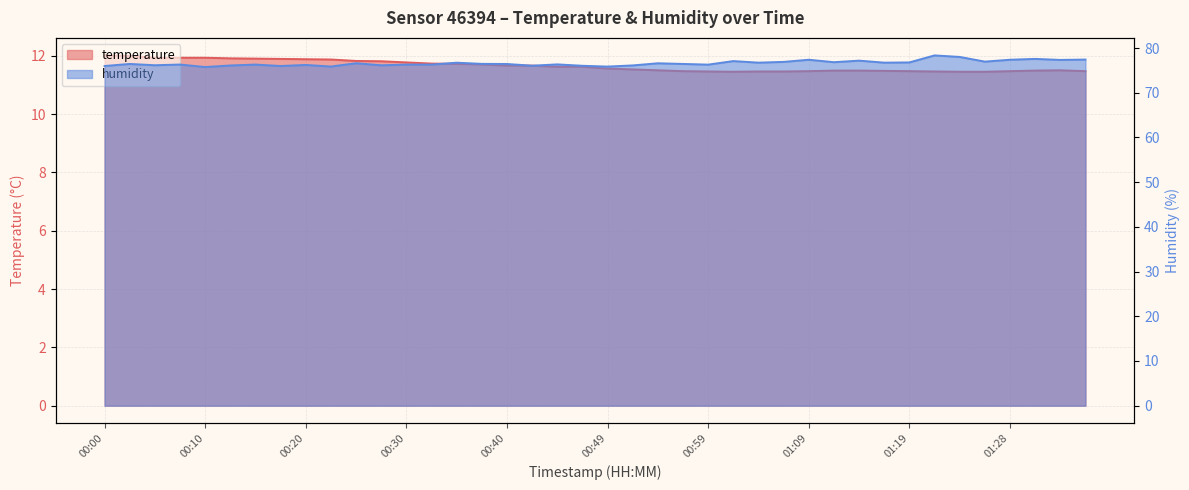

What is the difference between the maximum and second lowest values in the humidity series?

2.5